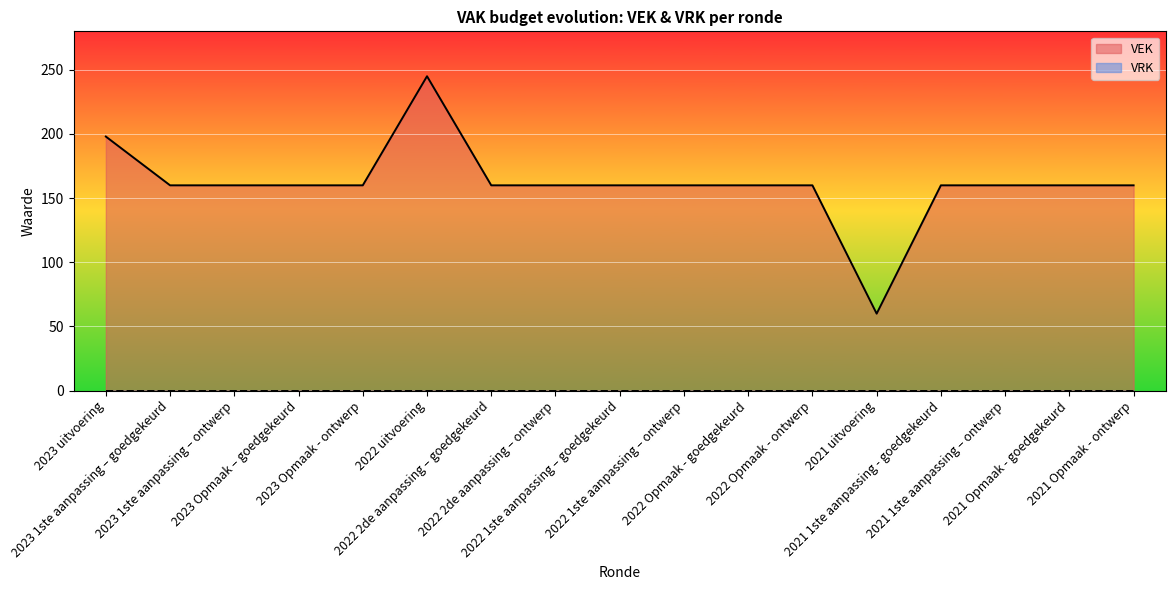

What is the difference between the maximum and minimum values?

185